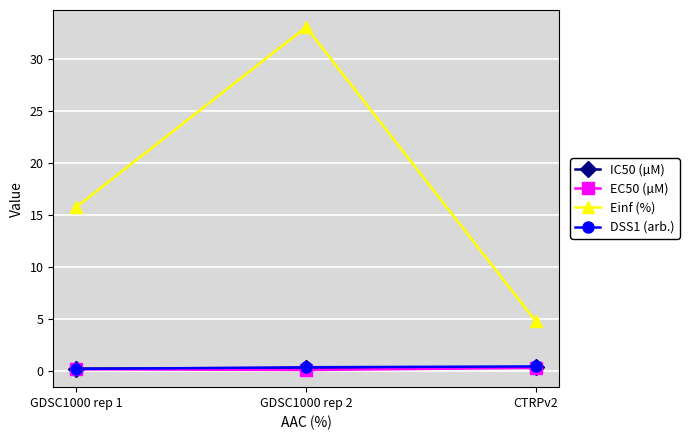

Count the IC50 (µM) values in the range 0 to 1.

3